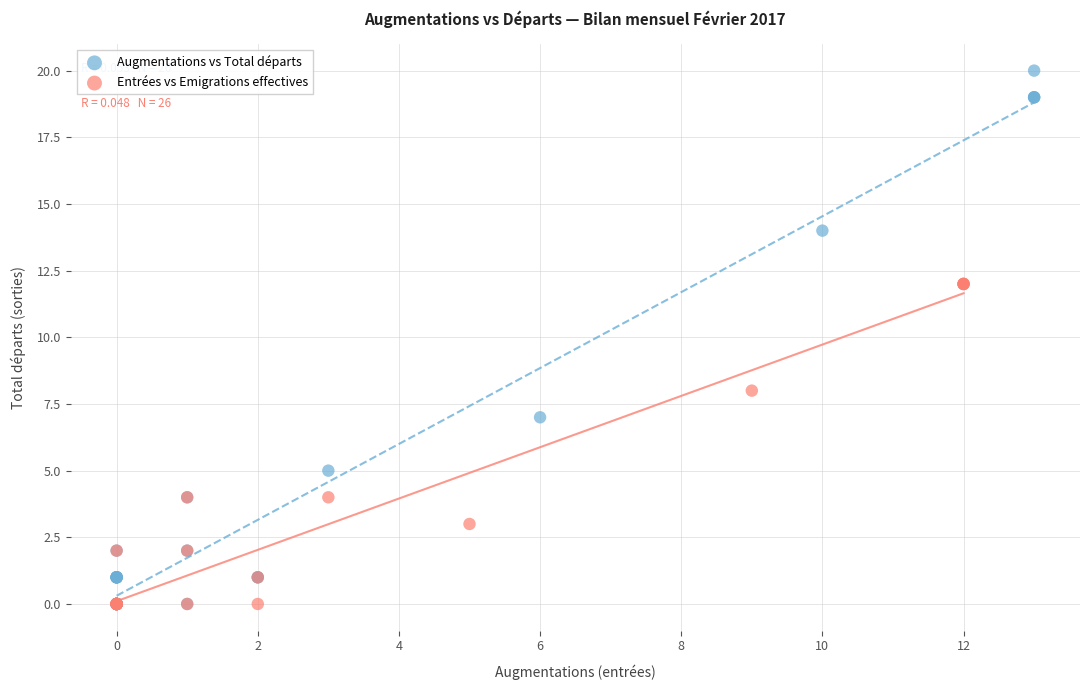

Which series reaches the maximum Y coordinate?

Augmentations vs Total départs